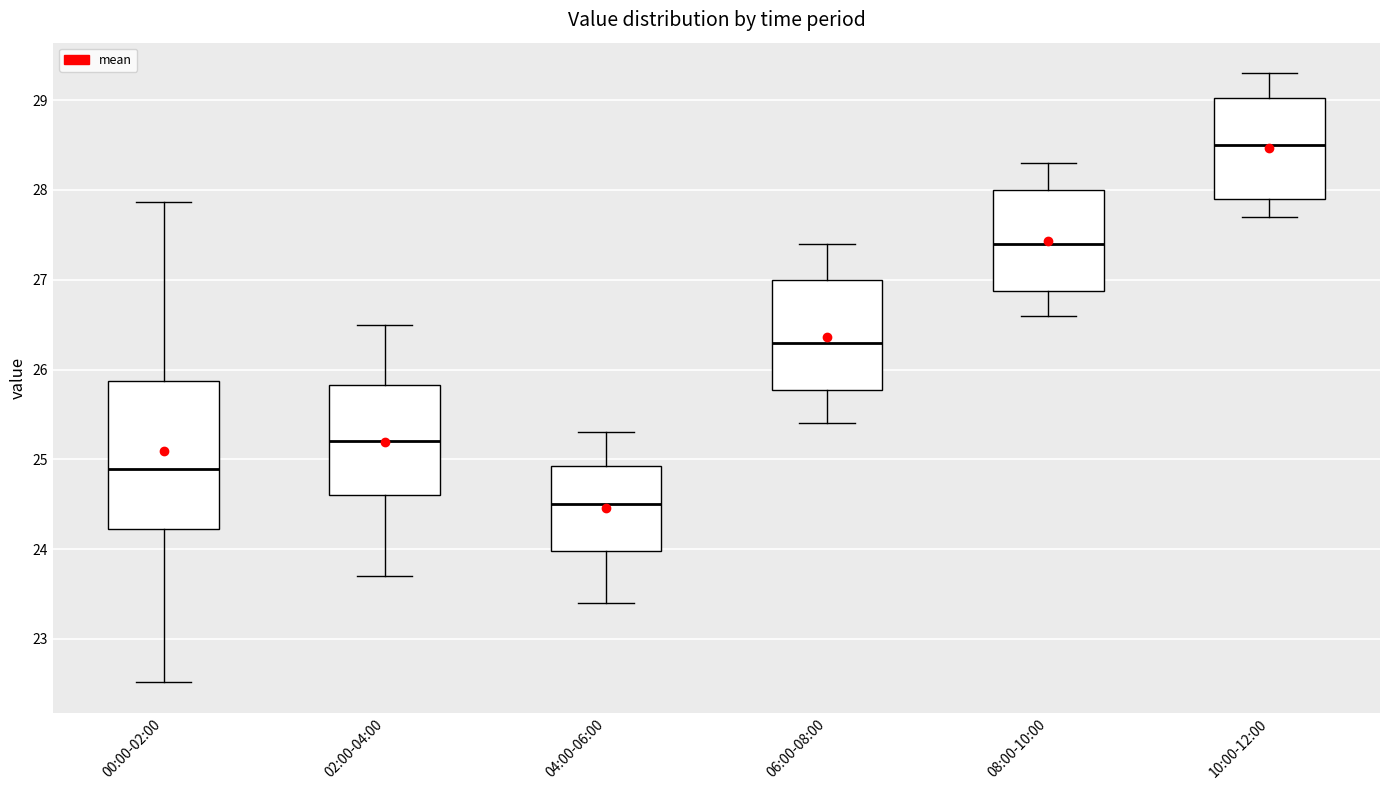

Which box is the tallest, from its lower edge to its upper edge?

00:00-02:00